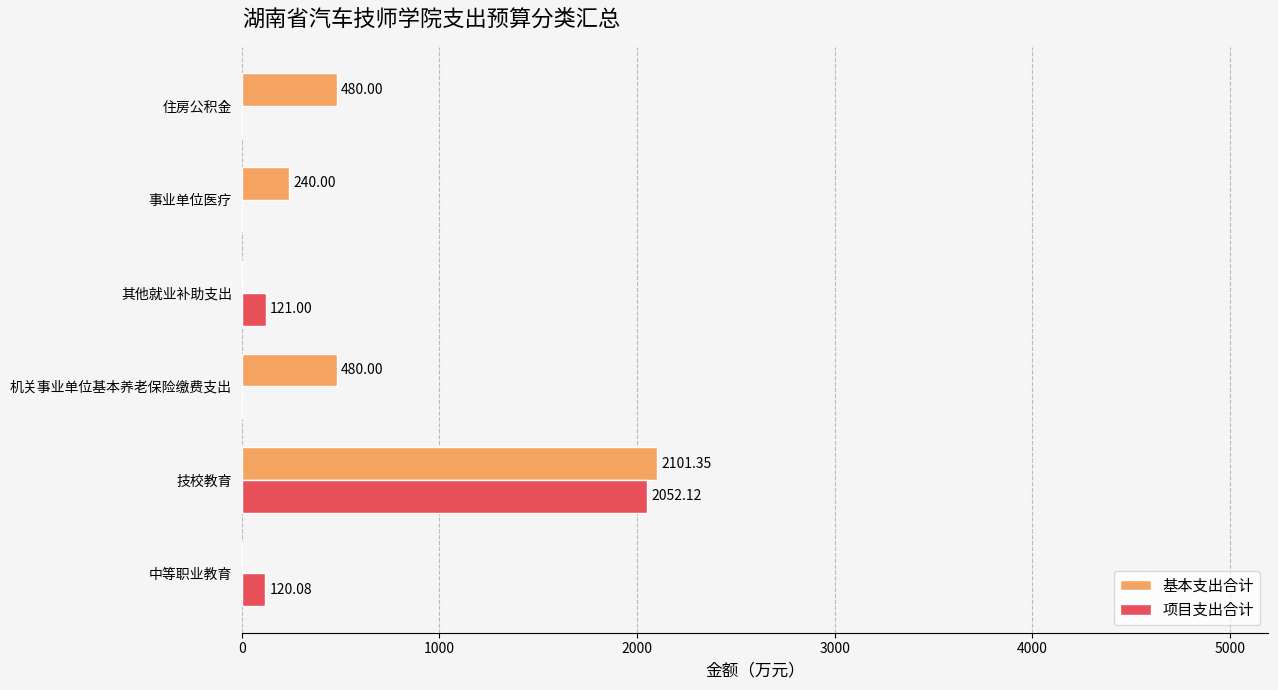

At which category is the sum across all series the highest?

技校教育